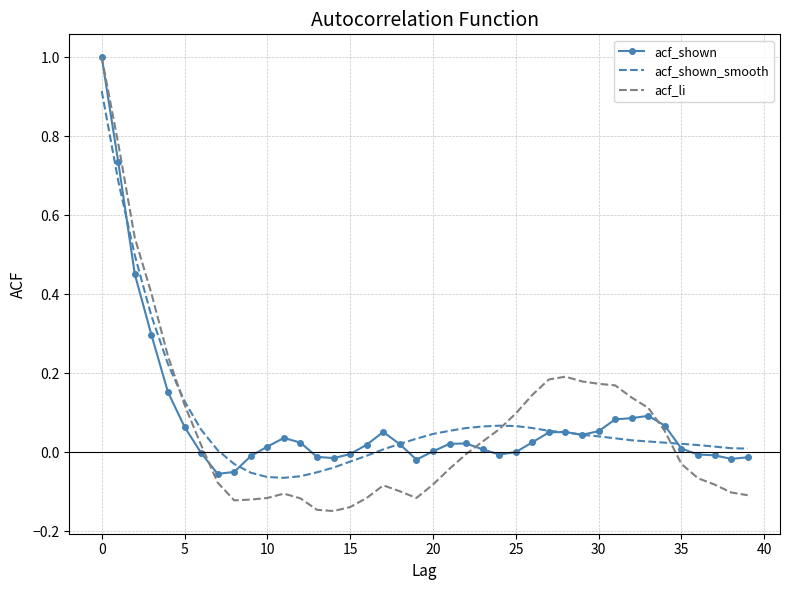

What is the maximum value shown in the chart?

1.0